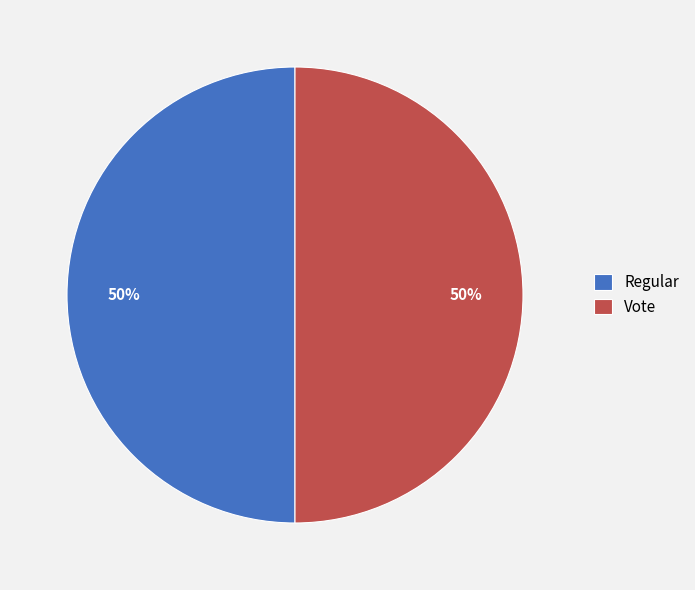

Approximately how many times larger is the value at Vote compared to Regular?

1.0